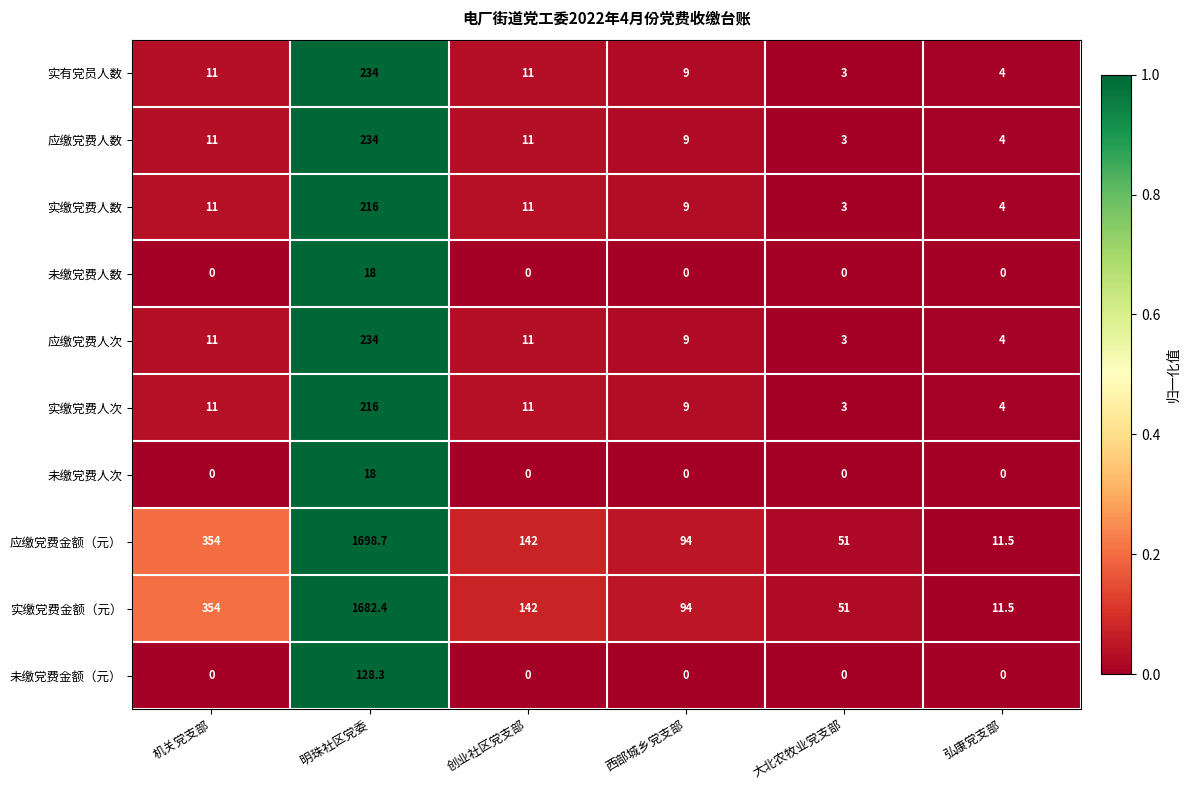

Which category has the lowest value in the 应缴党费人数 series?

大北农牧业党支部